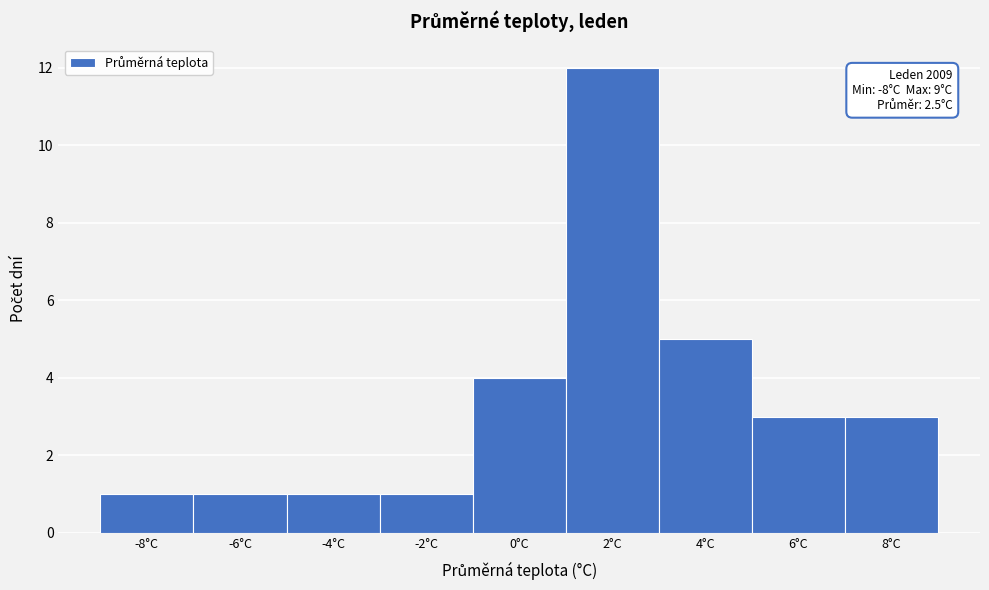

Reading left to right, extract all data points from this chart.

-8°C=1	-6°C=1	-4°C=1	-2°C=1	0°C=4	2°C=12	4°C=5	6°C=3	8°C=3